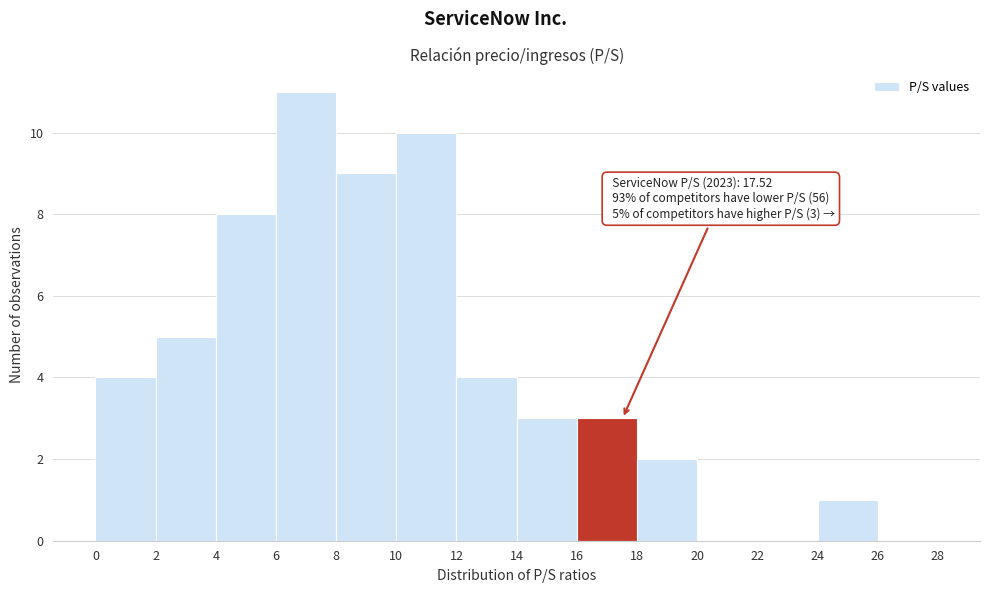

Which range on the x-axis has the tallest bar?

6 to 8